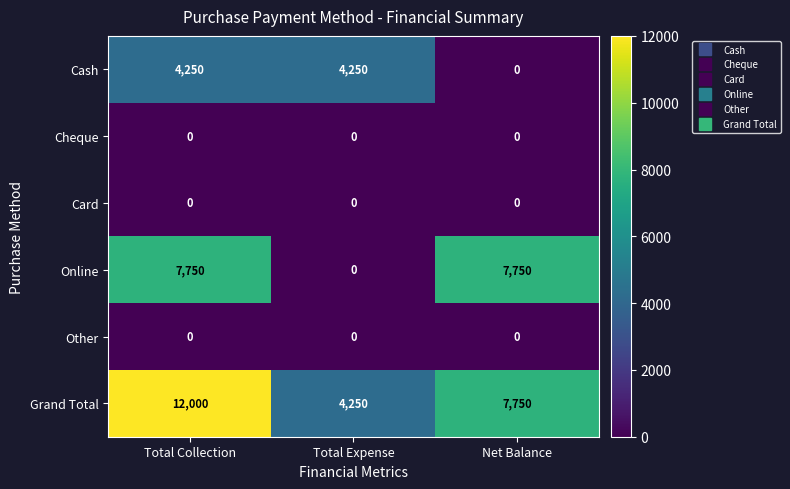

Read the Online value at Net Balance.

7750